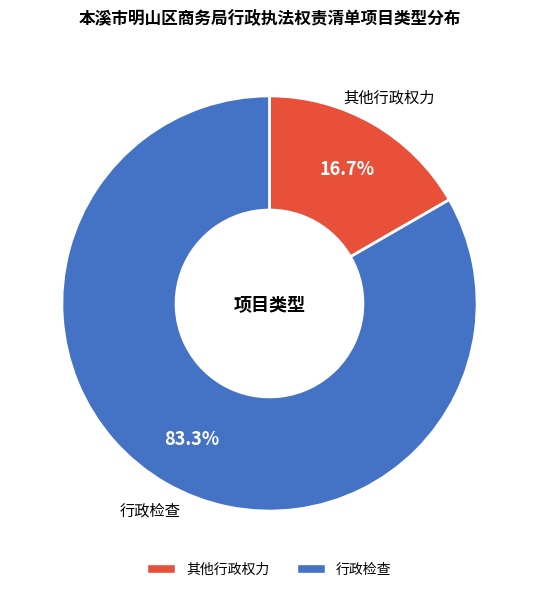

To the nearest percent, what is the difference between the largest and smallest slice percentages?

67%